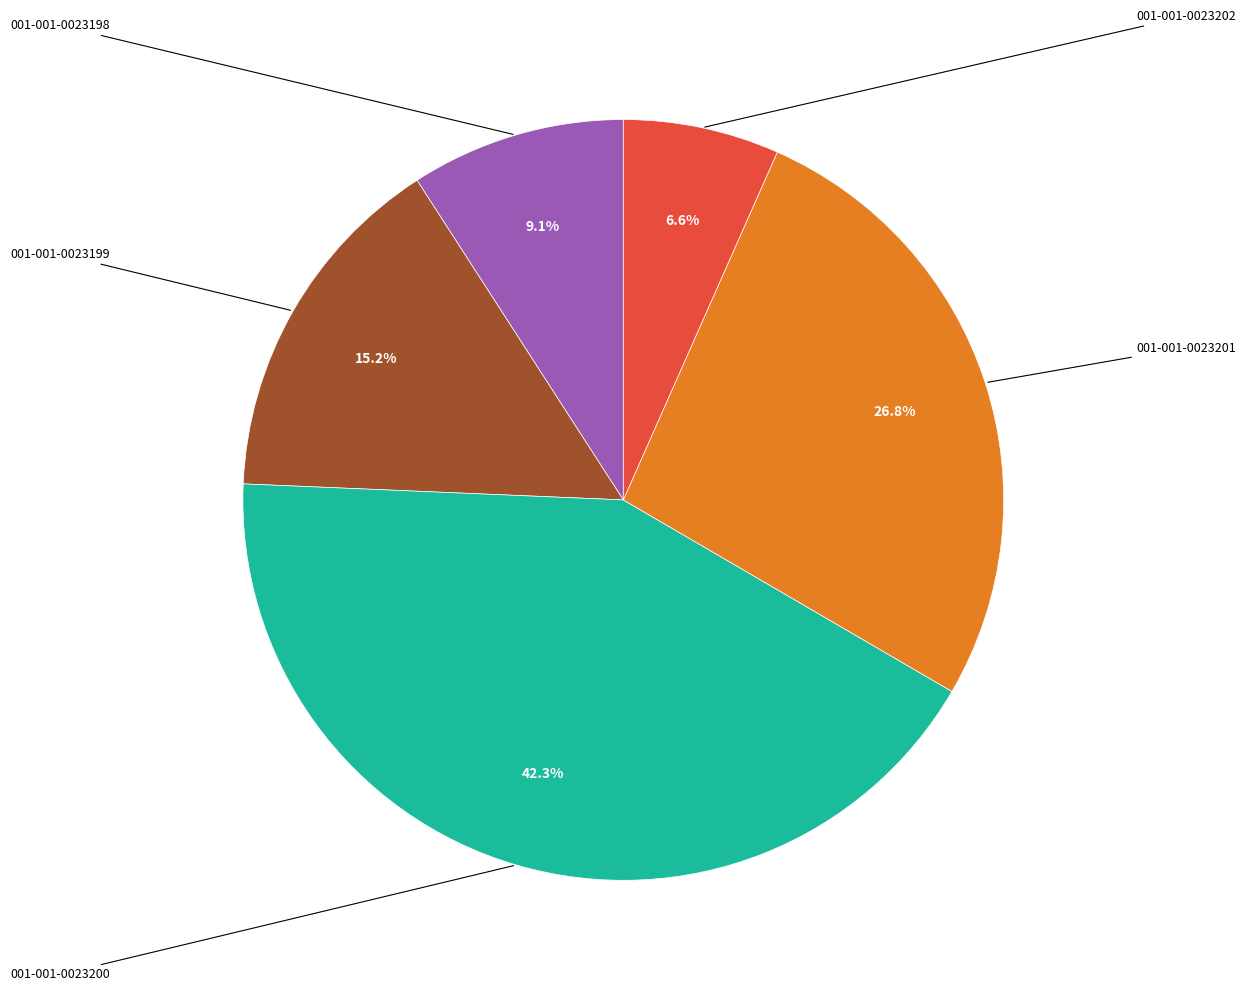

How many slices are in this pie chart?

5